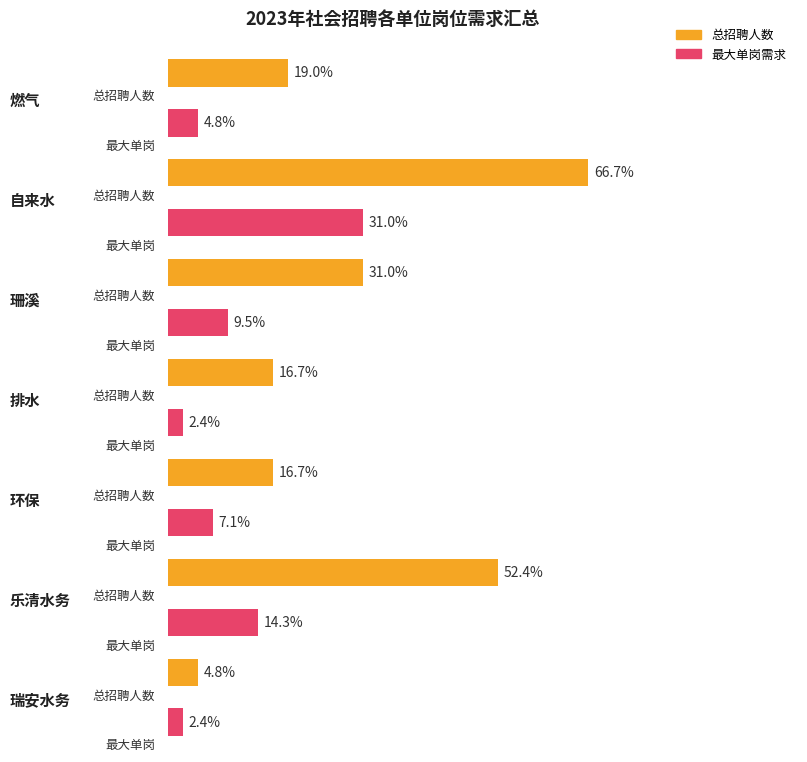

True or false: the data shows 1 at 17.

False